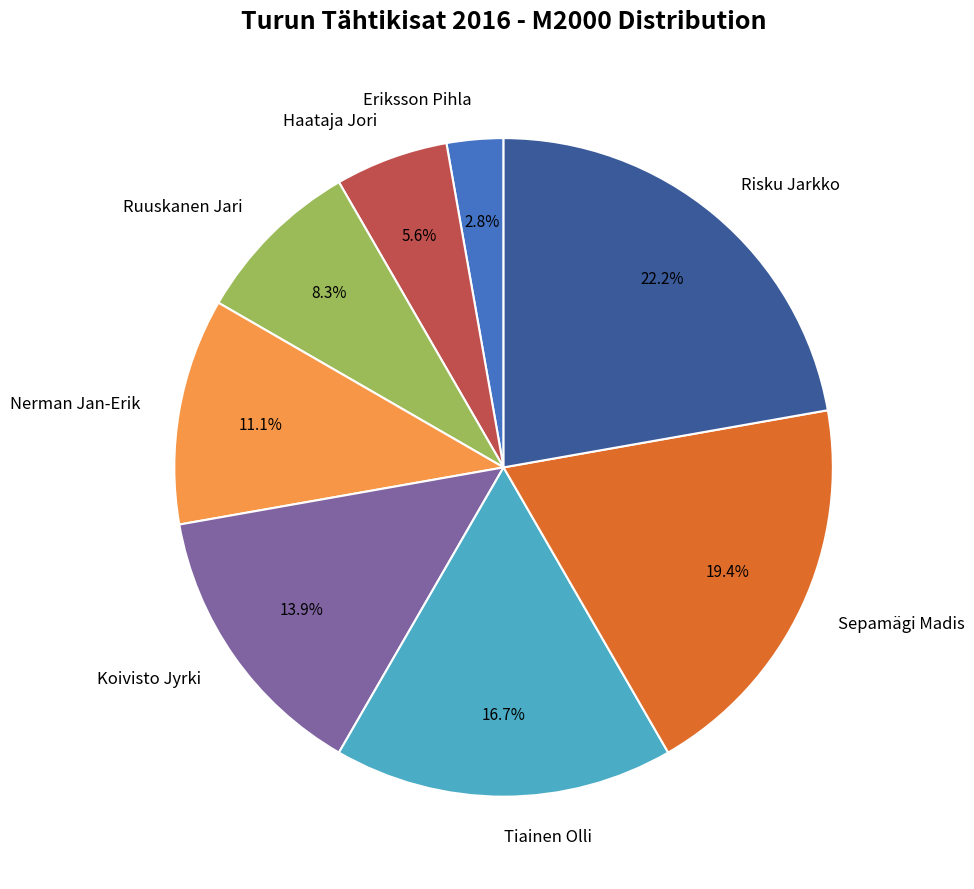

Is the sum of Koivisto Jyrki and Risku Jarkko greater than half?

No